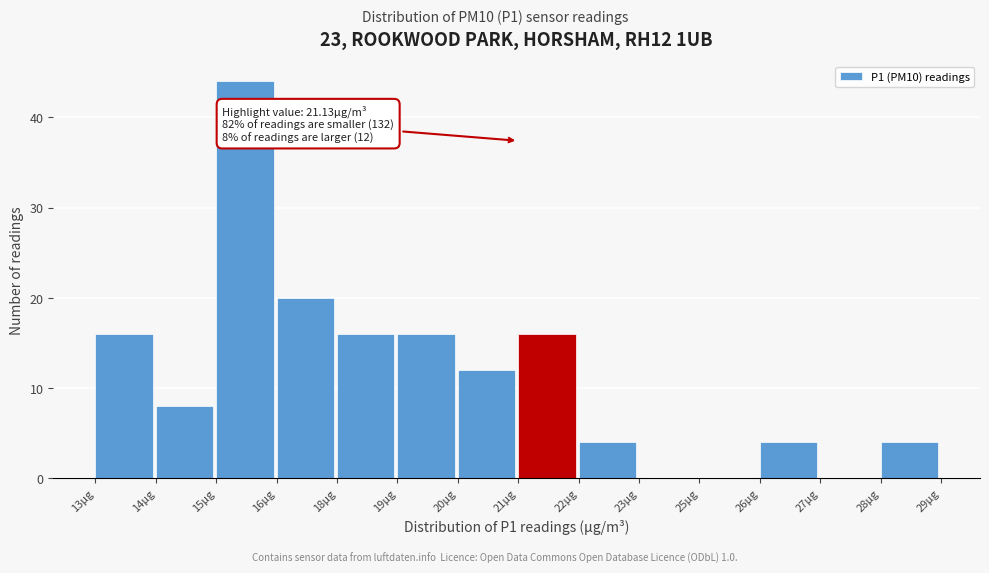

Reading right to left, what are all the values shown in this chart?

28μg=4	27μg=0	26μg=4	25μg=0	23μg=0	22μg=4	21μg=16	20μg=12	19μg=16	18μg=16	16μg=20	15μg=44	14μg=8	13μg=16